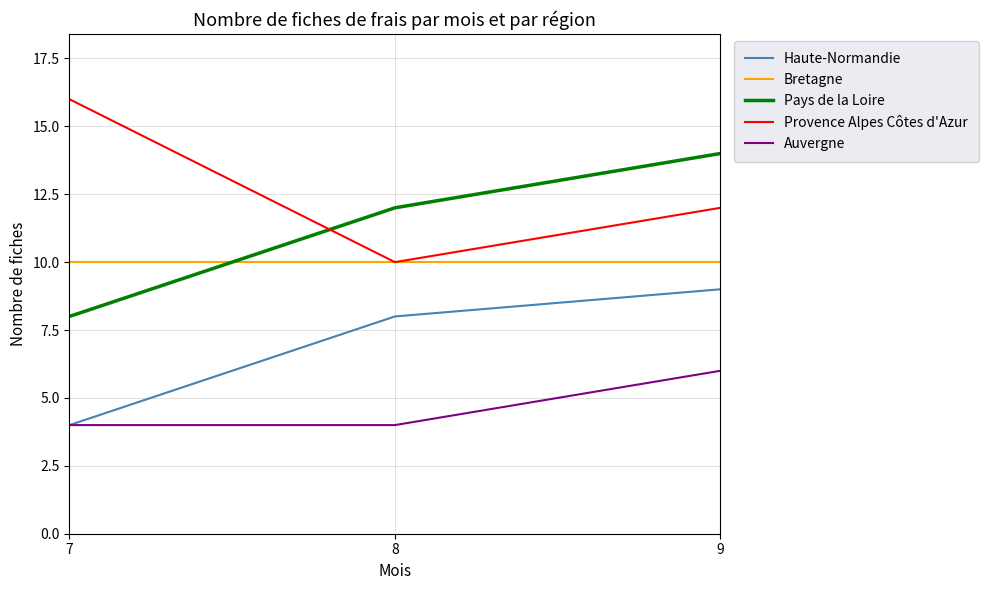

Count the Haute-Normandie values in the range 4 to 9.

3